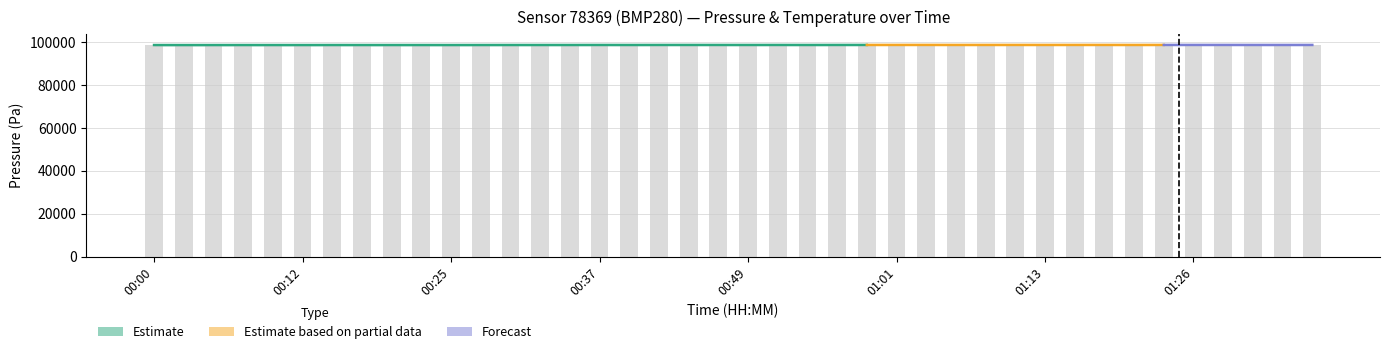

Is it true that the value at 23 is 98571.6?

True